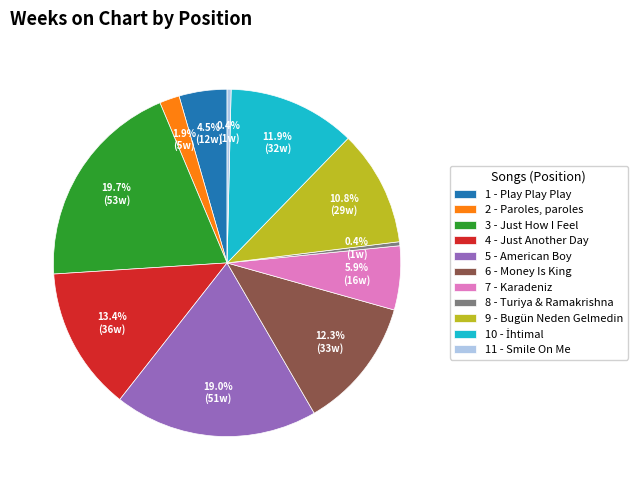

To the nearest percent, what is the difference between the largest and smallest slice percentages?

19%